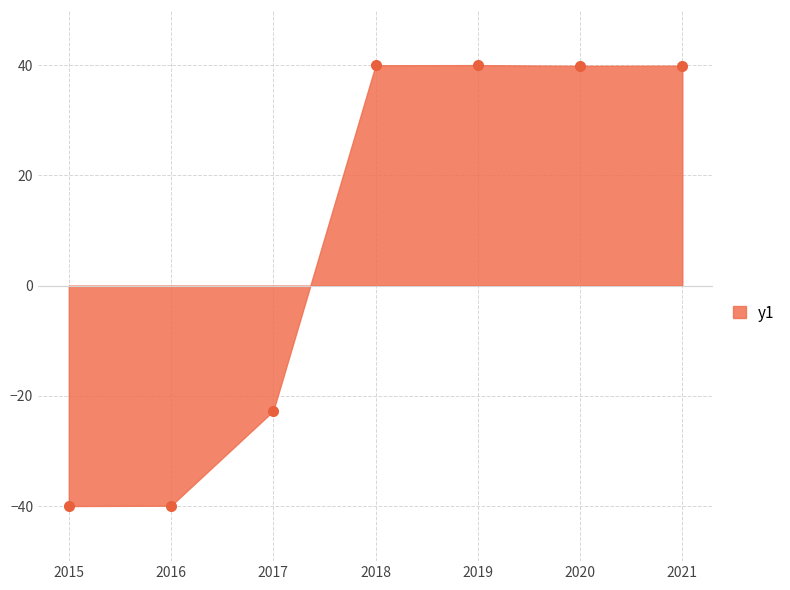

True or false: there are more than 2 points higher than both neighbors.

False